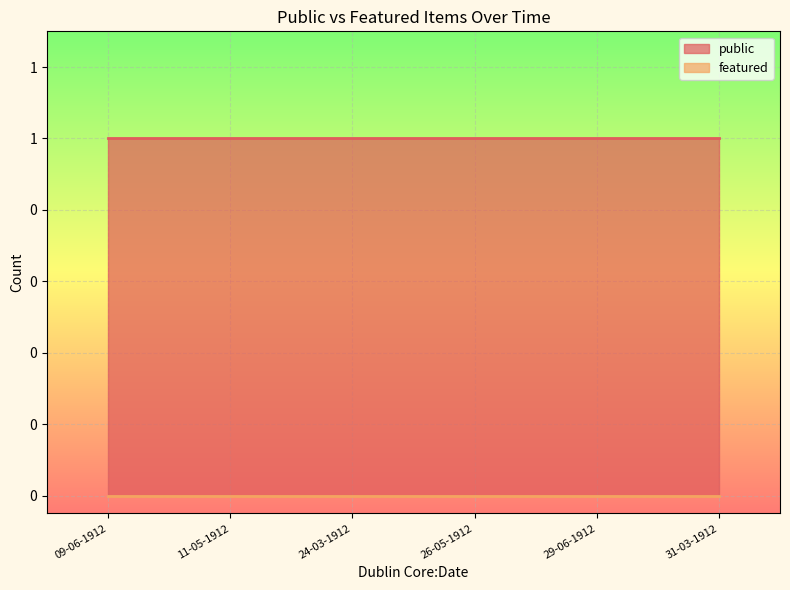

What is the spread (max minus min) of values at 29-06-1912?

1